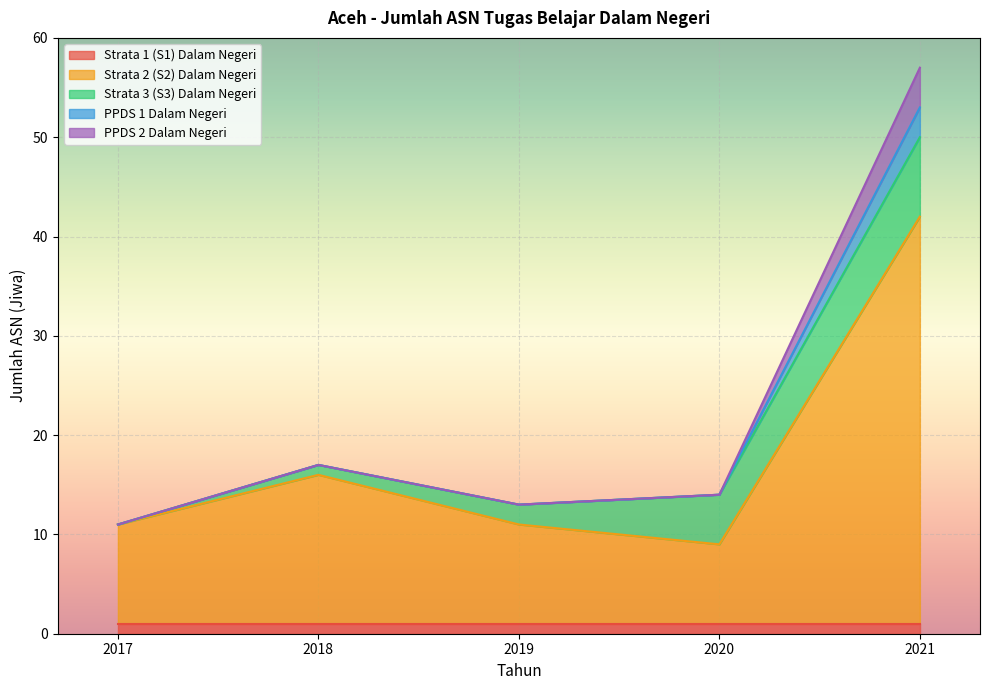

Is the value of PPDS 1 Dalam Negeri at 2019 greater than the value of PPDS 2 Dalam Negeri at 2020?

No